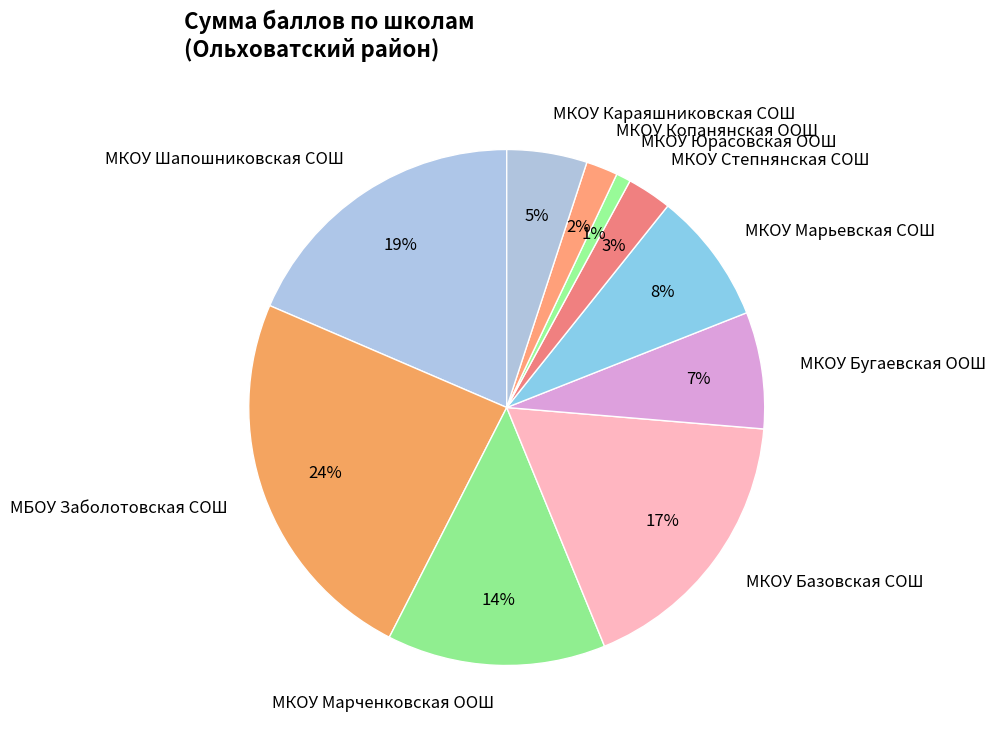

Which category has the smallest portion of the pie?

МКОУ Юрасовская ООШ